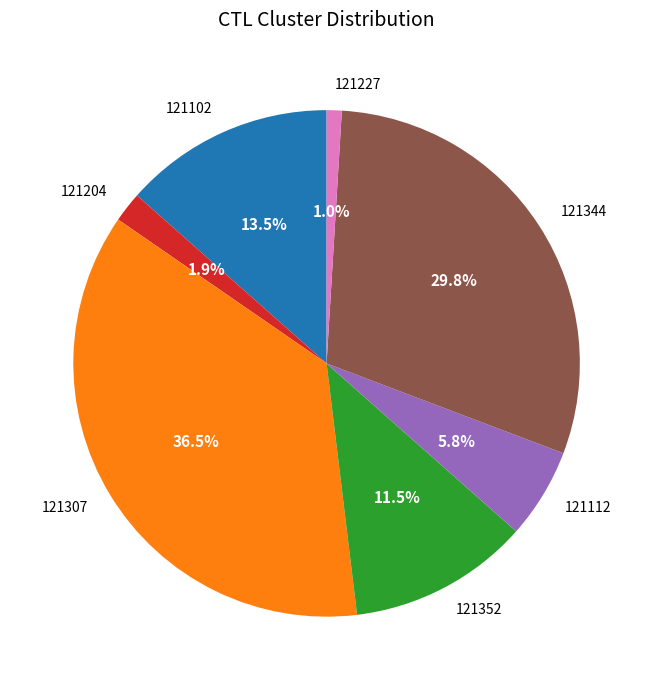

Count the number of slices in the pie.

7